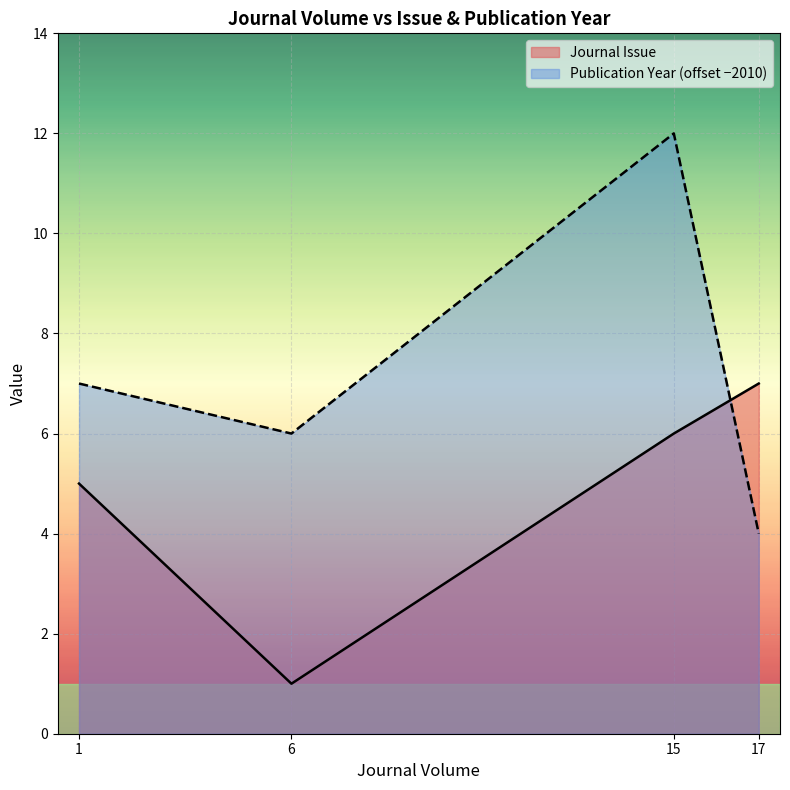

At 6, list the series in order from smallest to largest.

Journal Issue, Publication Year (offset −2010)